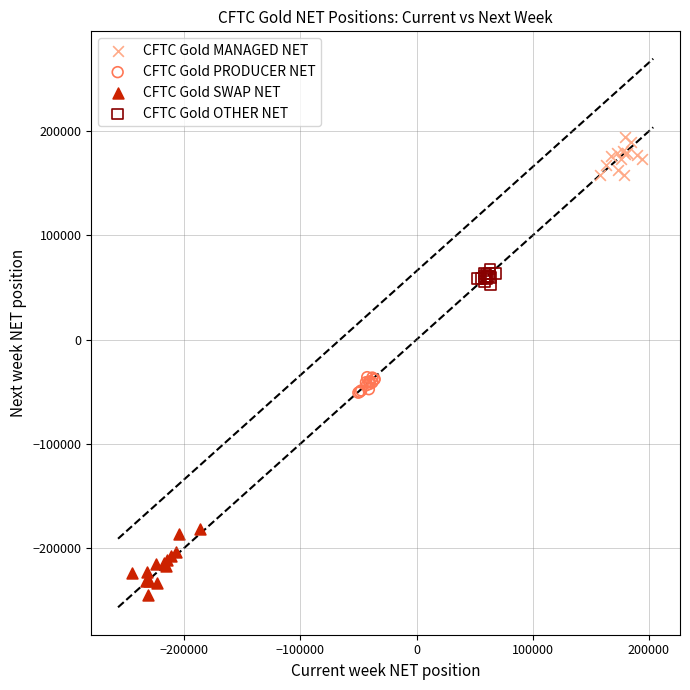

Which series contains the highest Y value?

CFTC Gold MANAGED NET